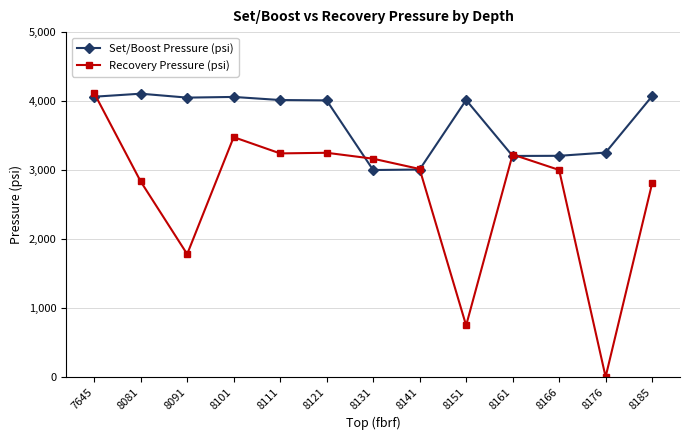

The value of Set/Boost Pressure (psi) at 8111 is 4015. True or false?

True